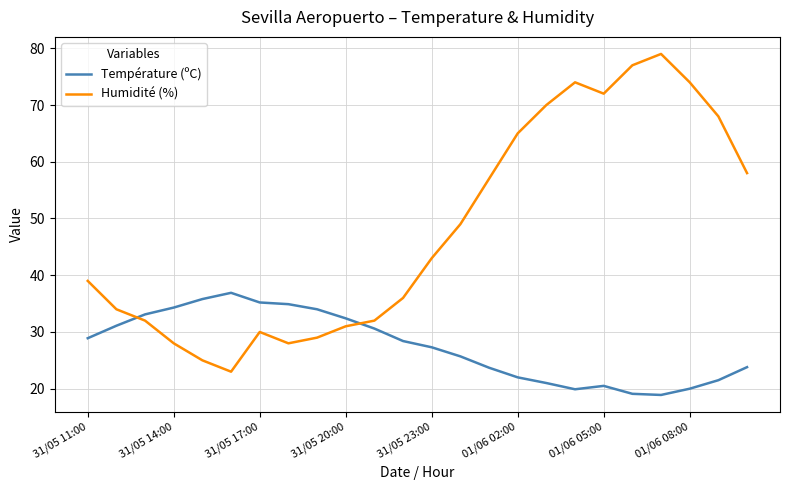

How many lines are shown in the chart?

2